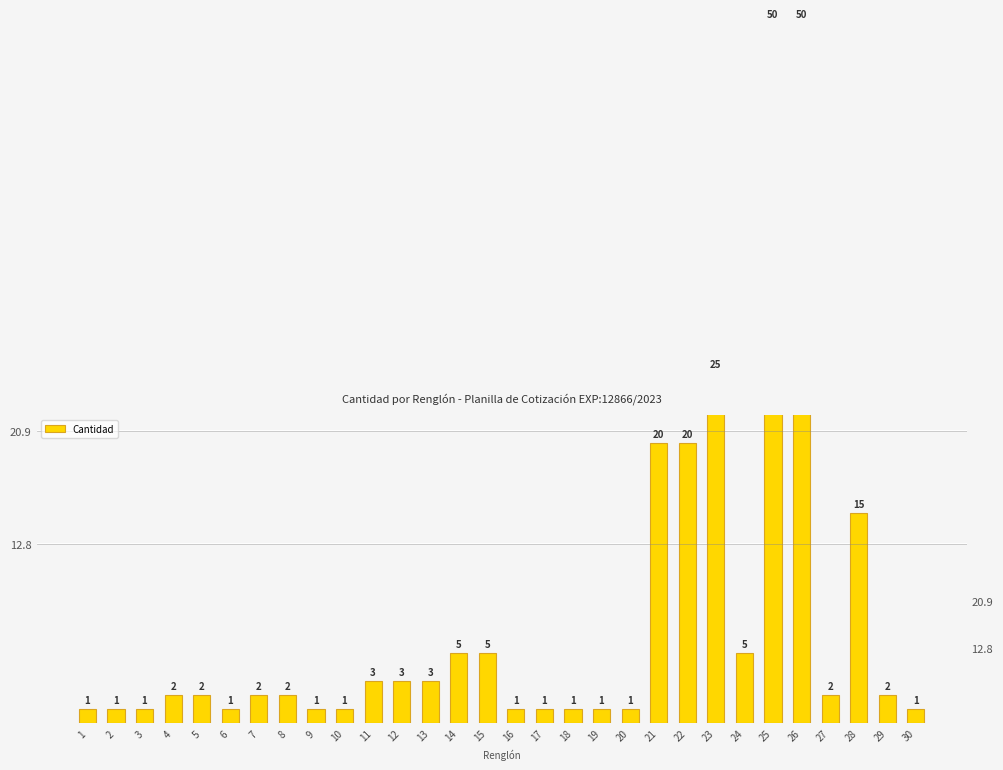

What is the minimum value shown in the chart?

1